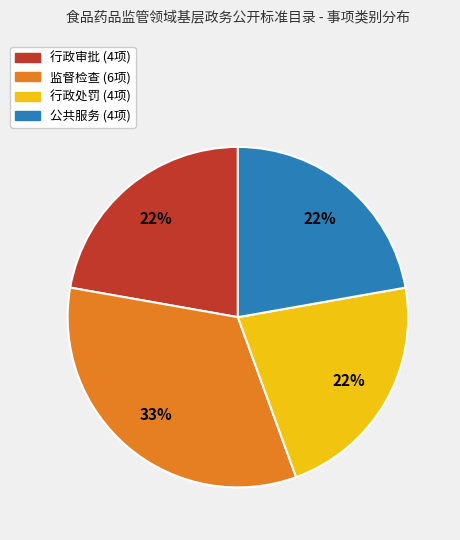

Is 公共服务 the majority of the pie?

No